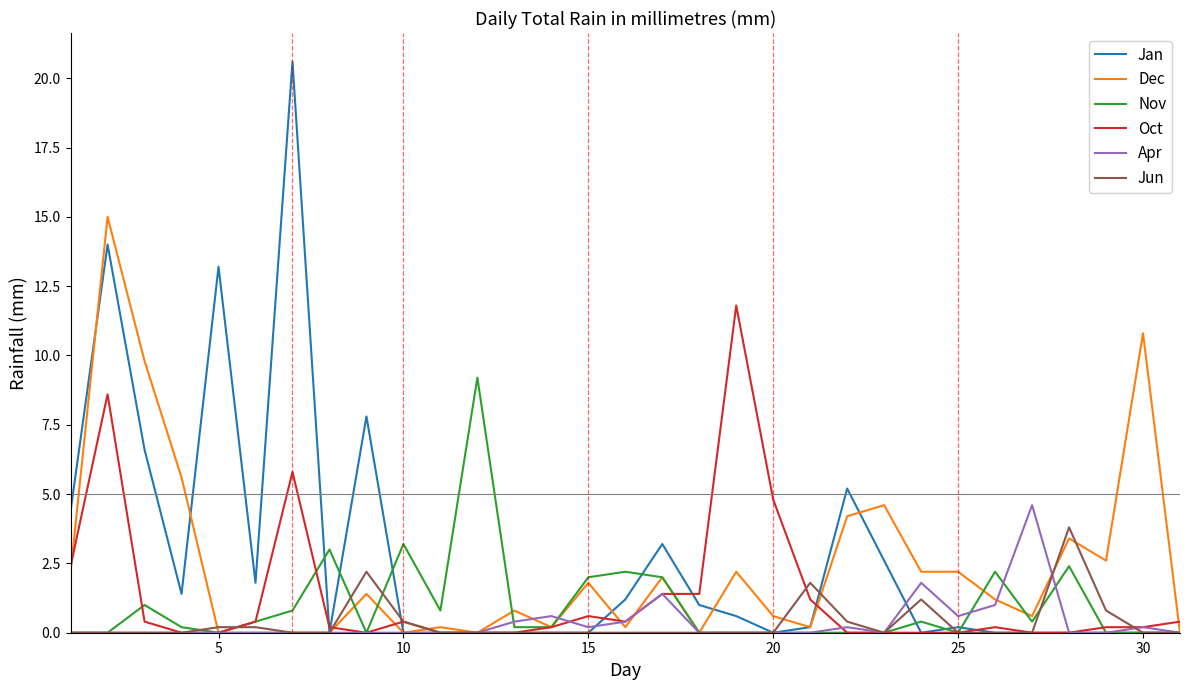

Which series has the widest spread of values?

Jan